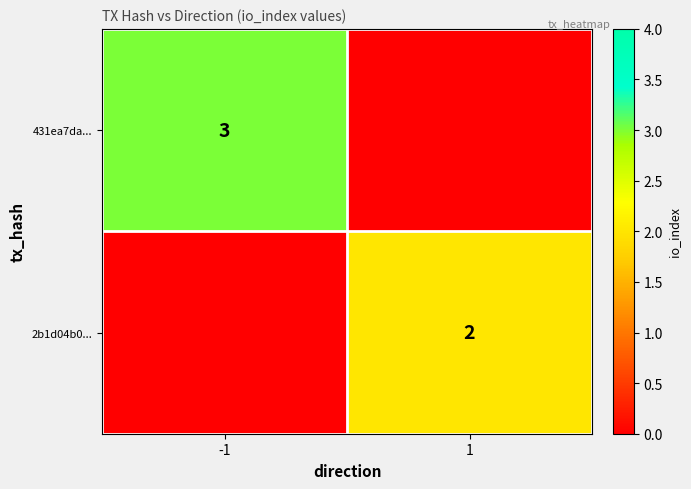

The value of 2b1d04b0... at 1 is 2. True or false?

True